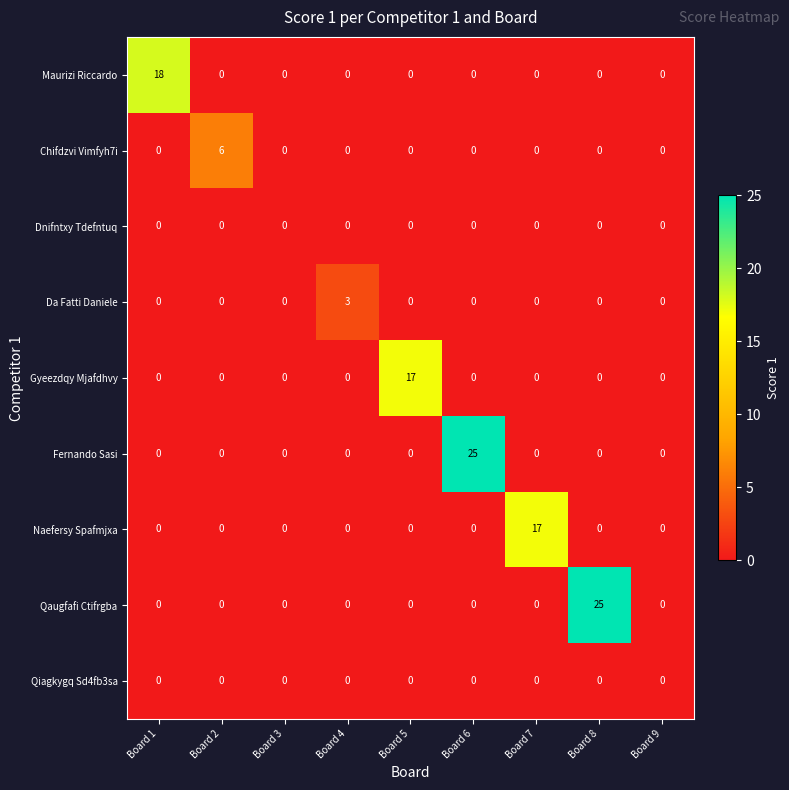

Which category has the highest value in the Naefersy Spafmjxa series?

Board 7